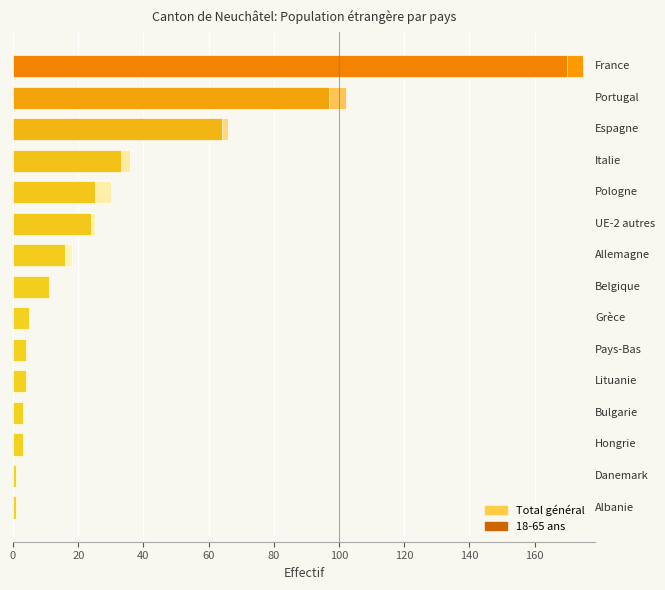

What is the lowest value of the Total général series?

1